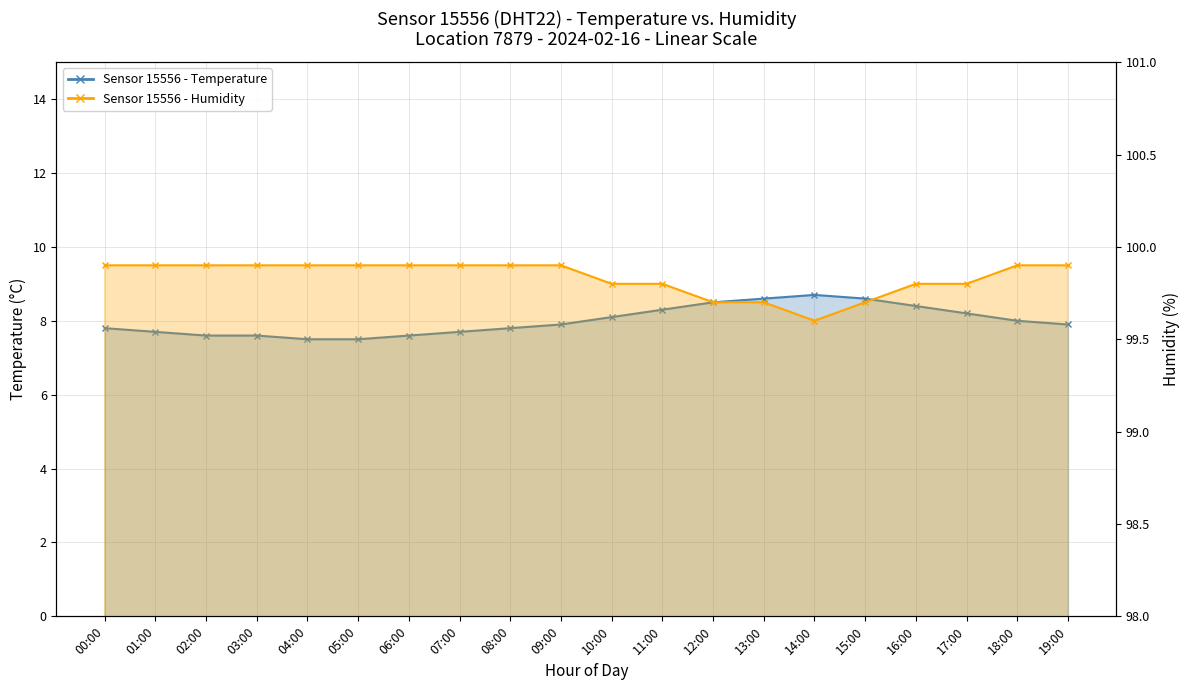

What value does the humidity series have at 12:00?

99.7